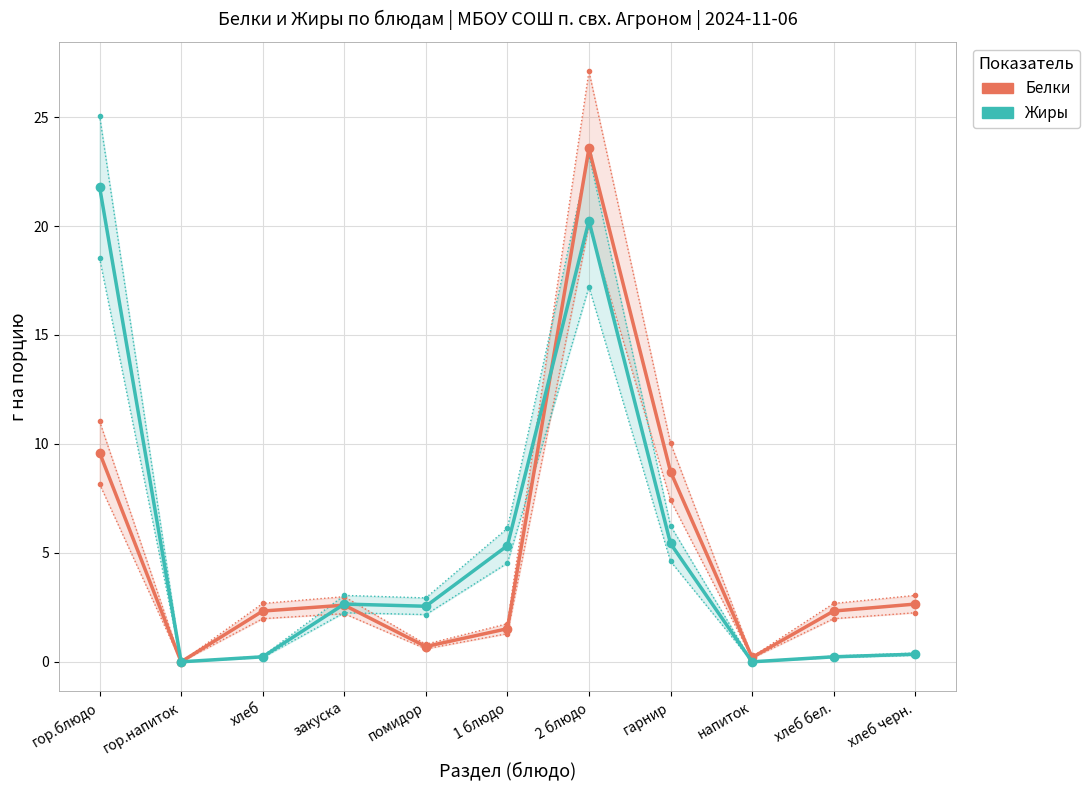

What is the difference between the second highest and minimum values in the Жиры series?

20.2